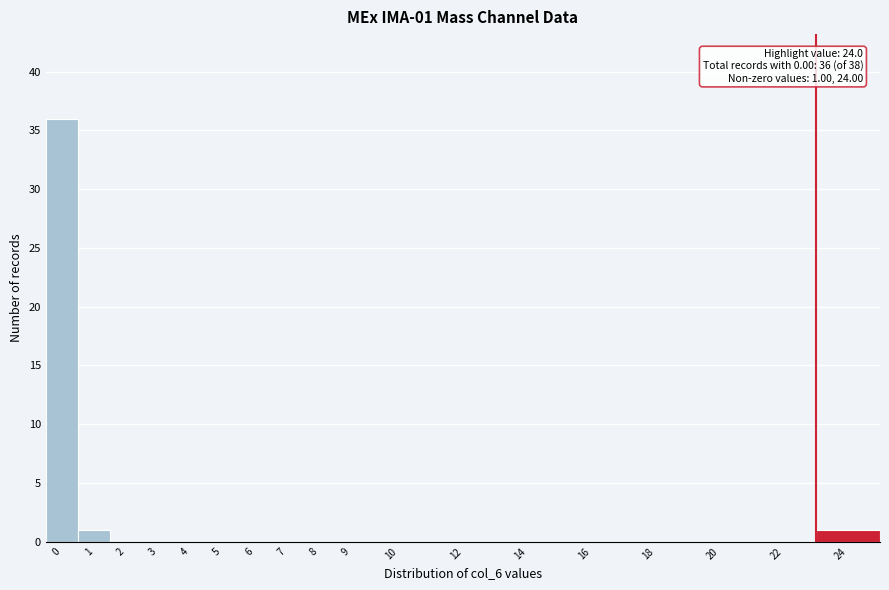

Reading left to right, extract all data points from this chart.

0=36	1=1	2=0	3=0	4=0	5=0	6=0	7=0	8=0	9=0	10=0	12=0	14=0	16=0	18=0	20=0	22=0	24=1